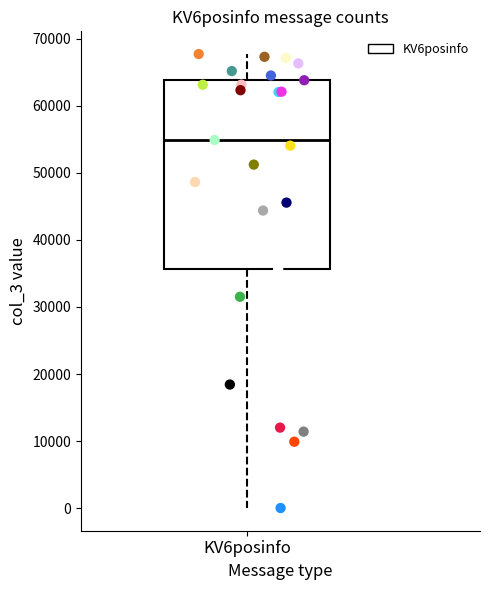

Where is the upper edge of the box for KV6posinfo on the y-axis? The values are not printed on the chart, so give them approximately, as read against the axis.

64000